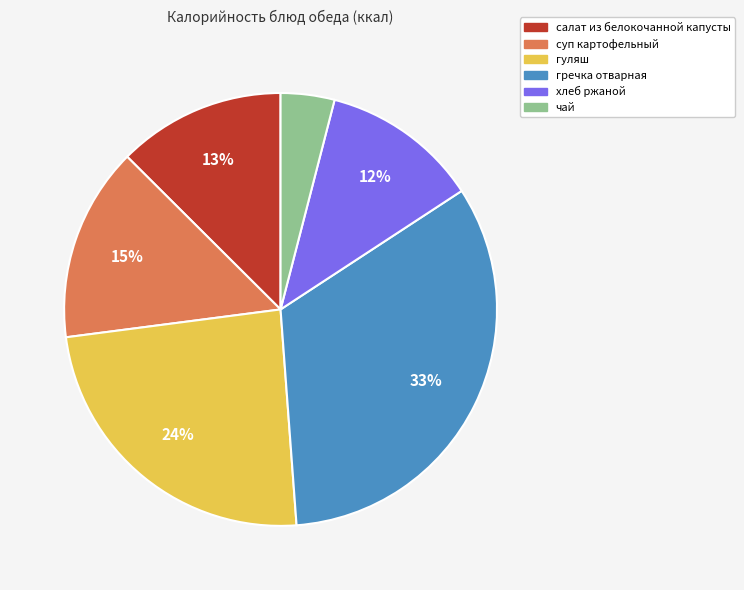

What is the largest slice in the pie chart?

гречка отварная